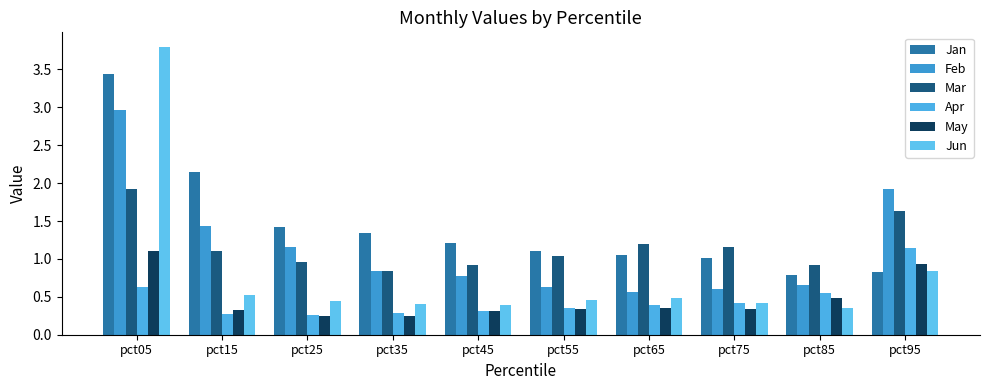

Which series has the largest range (max minus min)?

Jun